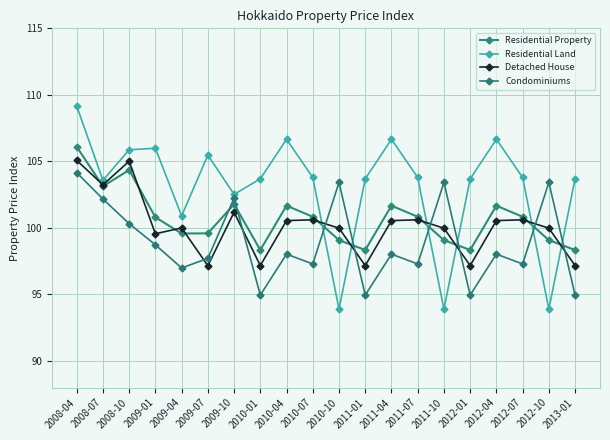

Does the chart display data point markers on the line(s)?

Yes